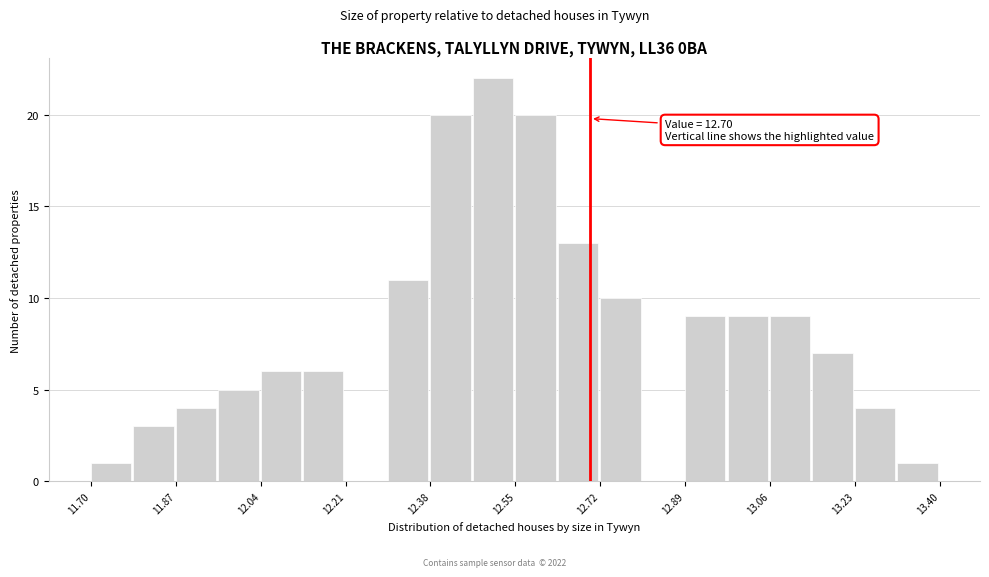

Which range on the x-axis has the tallest bar?

12.465 to 12.550